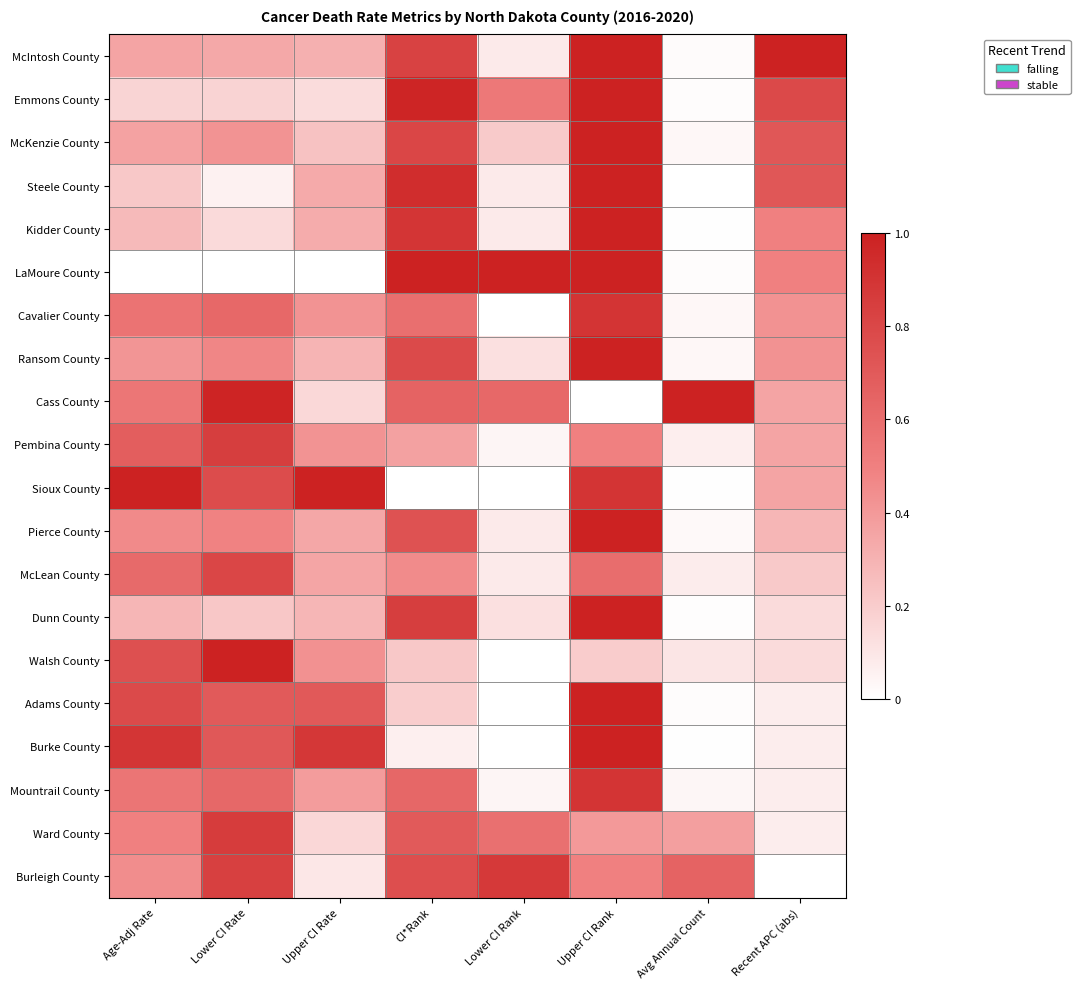

At which category does the chart reach its peak across all series?

Upper CI Rate